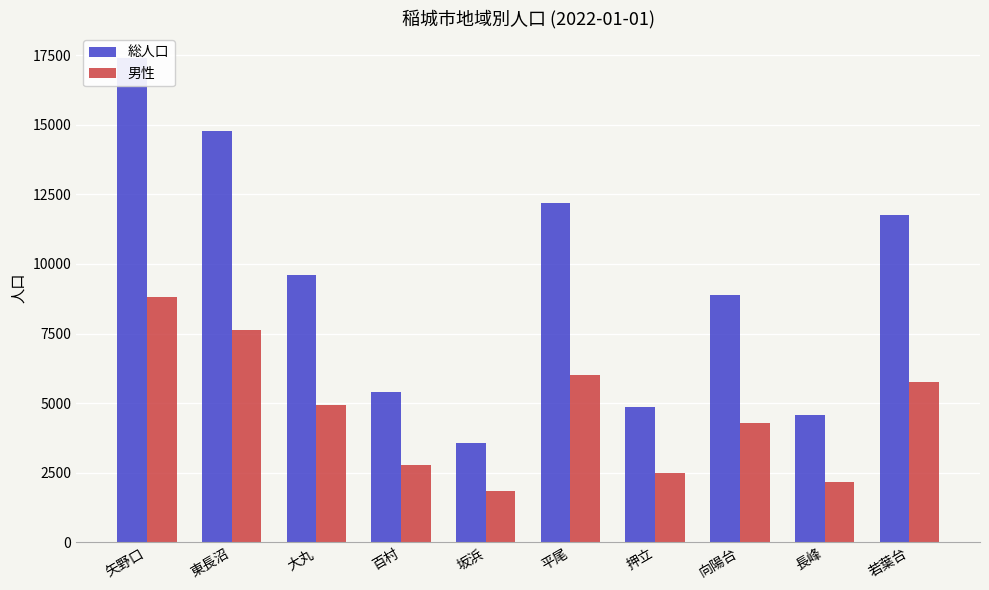

What is the minimum value for 総人口?

3575